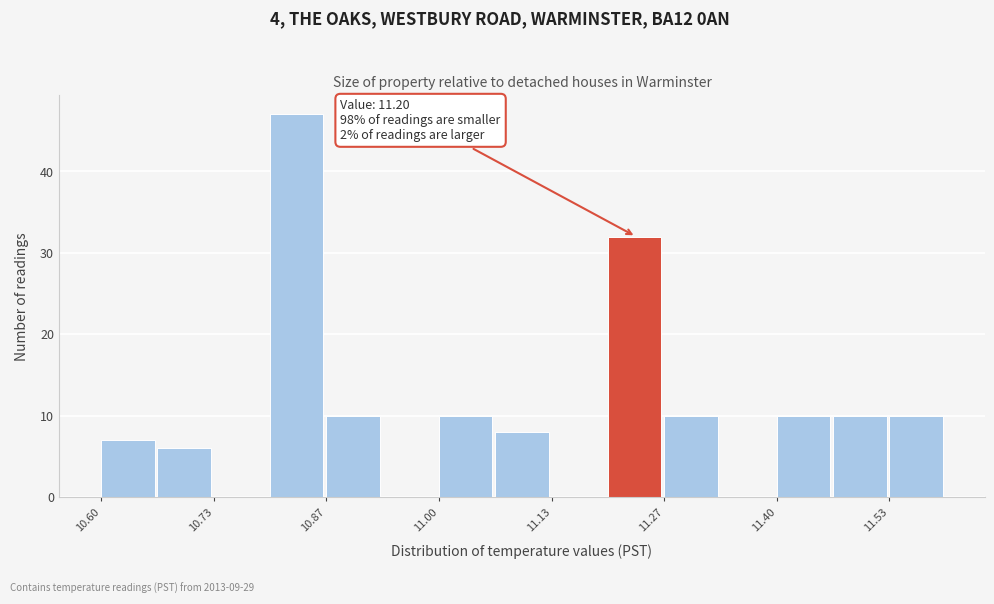

Read against the x-axis, roughly where is the centre of the tallest bar?

10.84